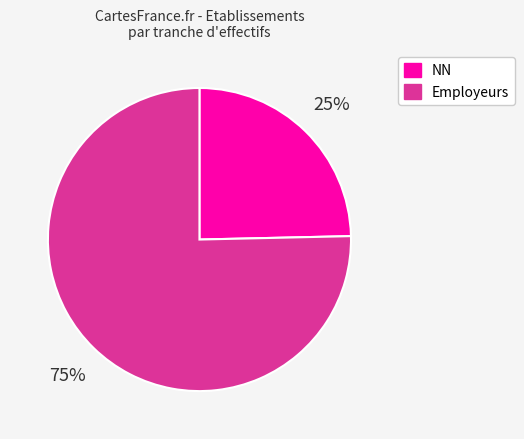

Which slice is the smallest?

NN